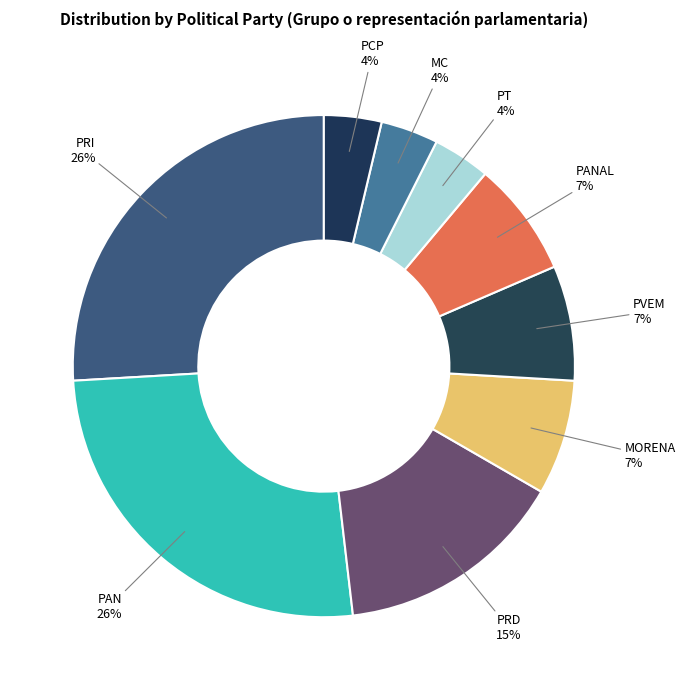

To the nearest percent, what portion does PRI represent?

26%